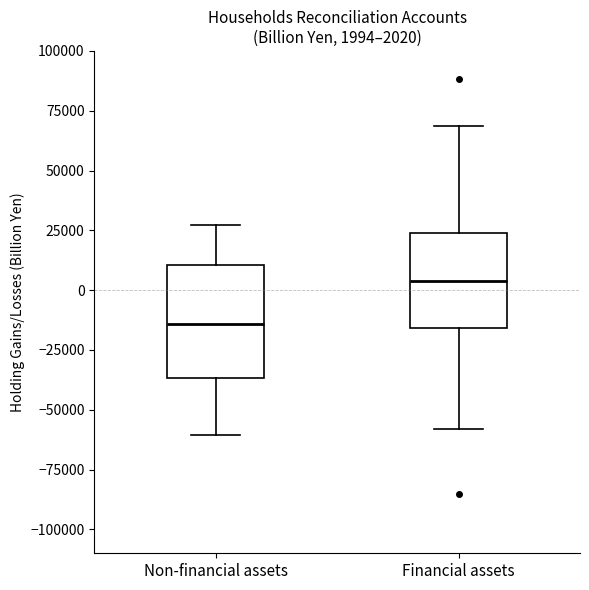

Comparing the boxes themselves (not the whiskers), which one is the tallest?

Non-financial assets